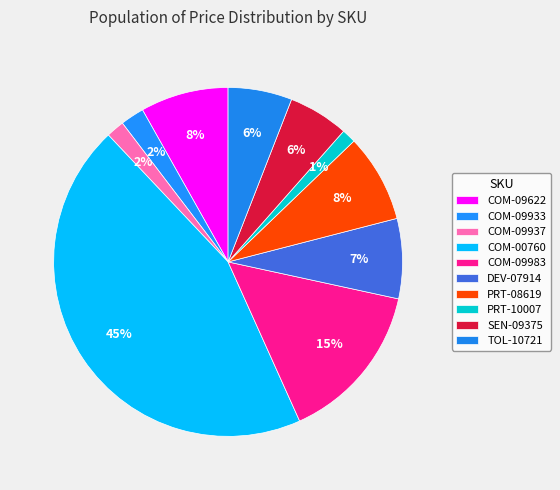

What percentage is the COM-09983 slice, to the nearest percent?

15%